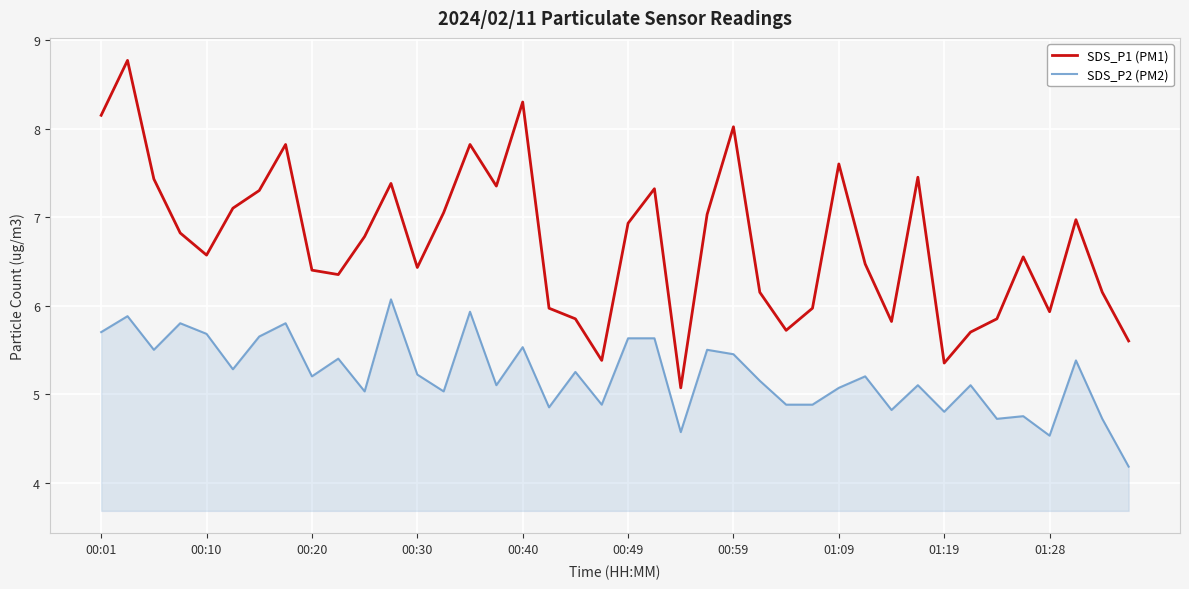

What is the difference between the maximum and minimum values in the SDS_P1 (PM1) series?

3.7